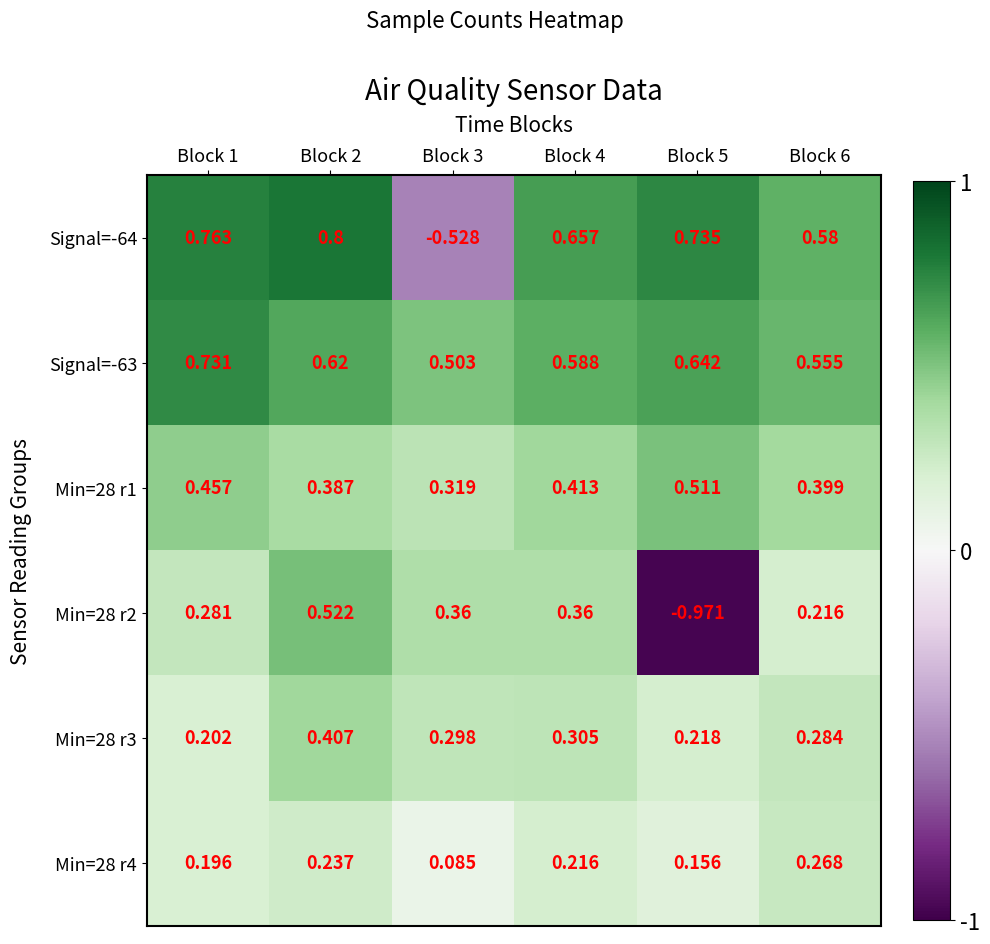

Is the value of Signal=-64 at Block 1 greater than the value of Min=28 r4 at Block 4?

Yes